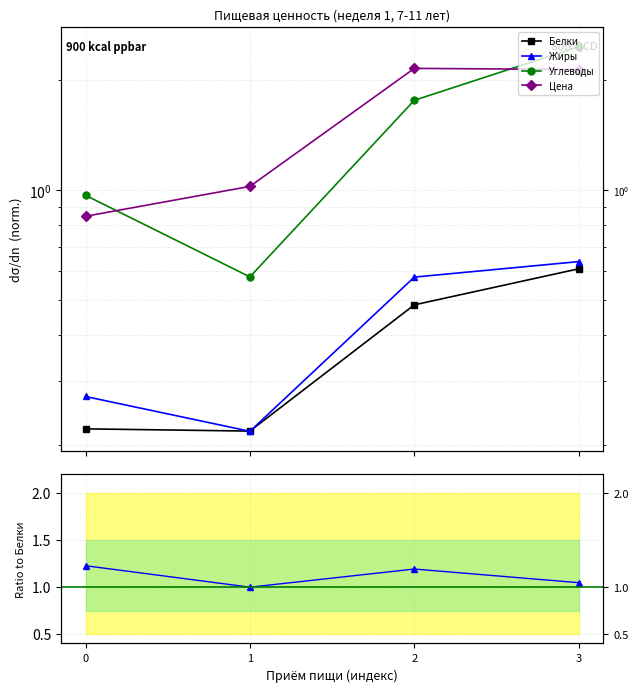

Is this an area chart (filled region under the line)?

No